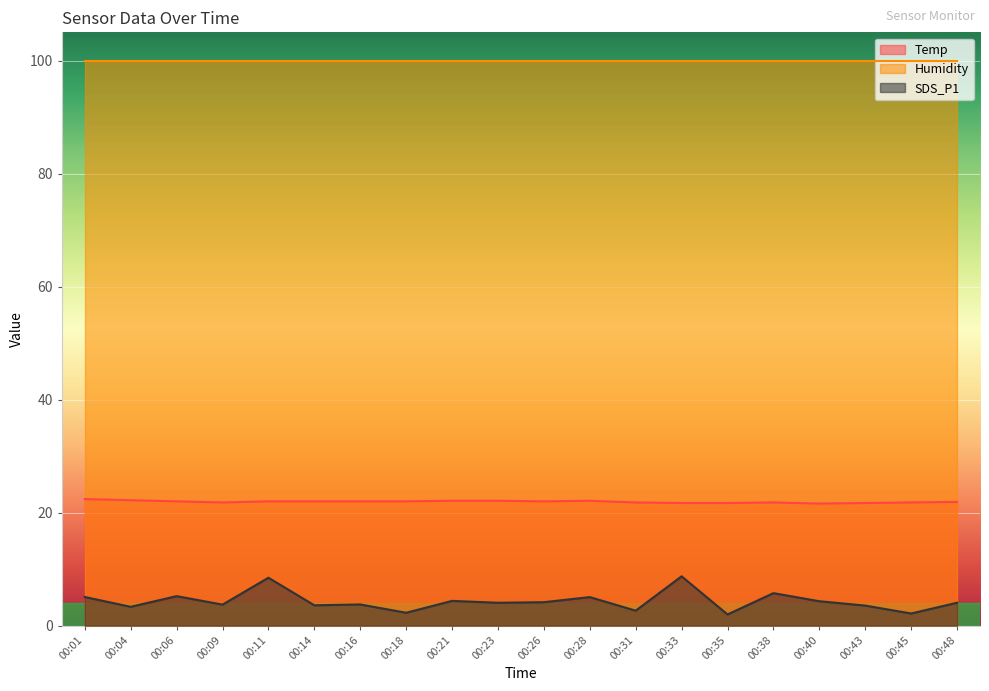

What is the highest value of the SDS_P1 series?

8.7